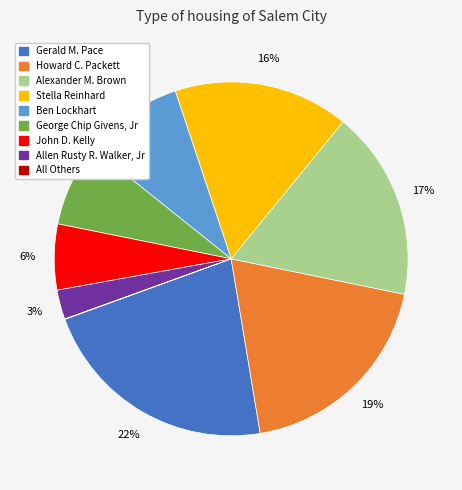

Is there a majority slice in this chart?

No